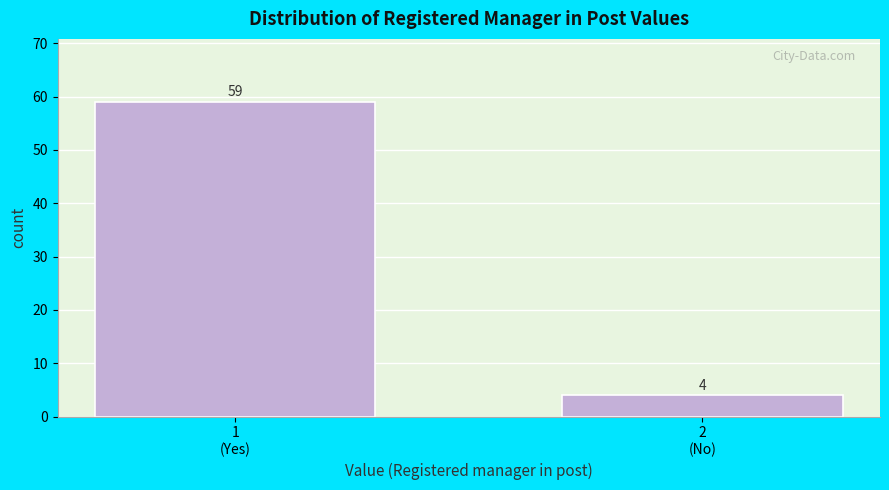

Reading left to right, extract all data points from this chart.

59	4